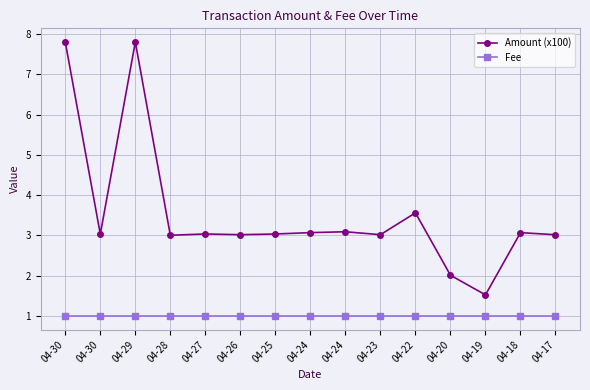

At which category does Amount (x100) reach its first local peak?

04-29